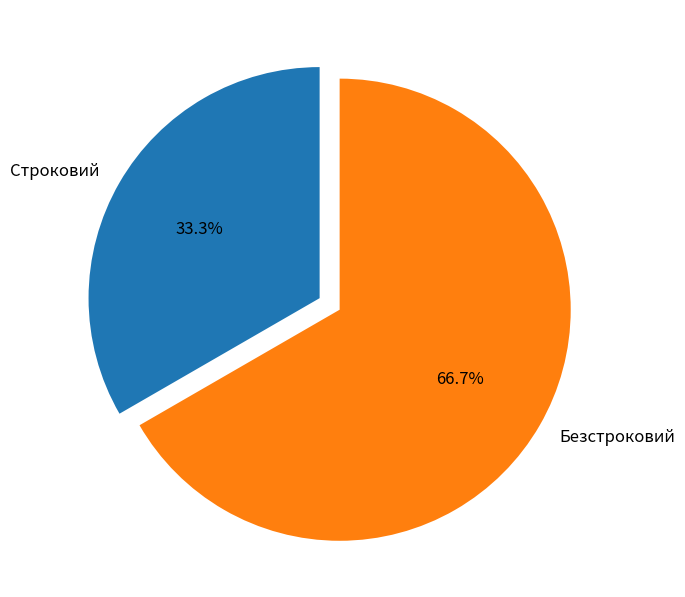

How many segments does this pie chart have?

2